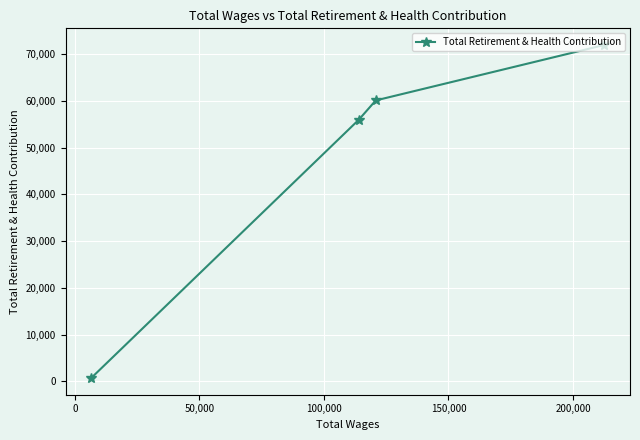

Reading right to left, what are all the values shown in this chart?

71982	60118	55985	721